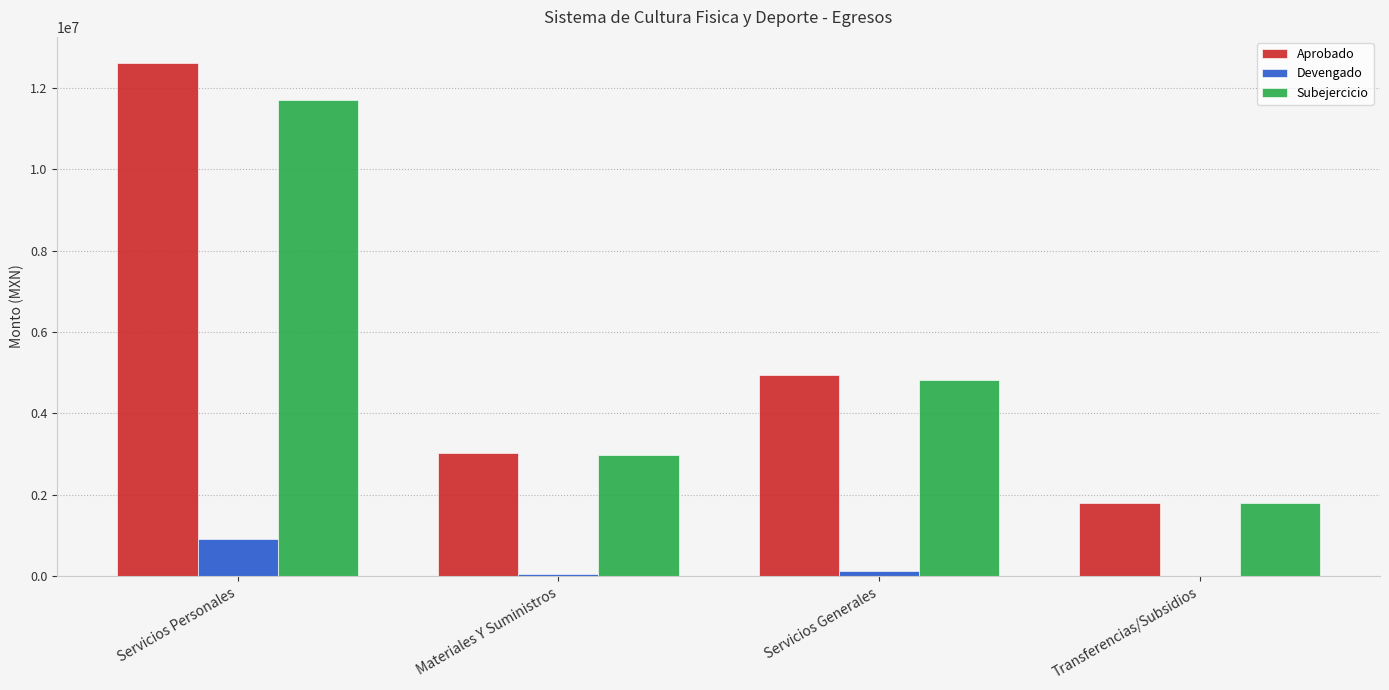

Which series has the largest range (max minus min)?

Aprobado